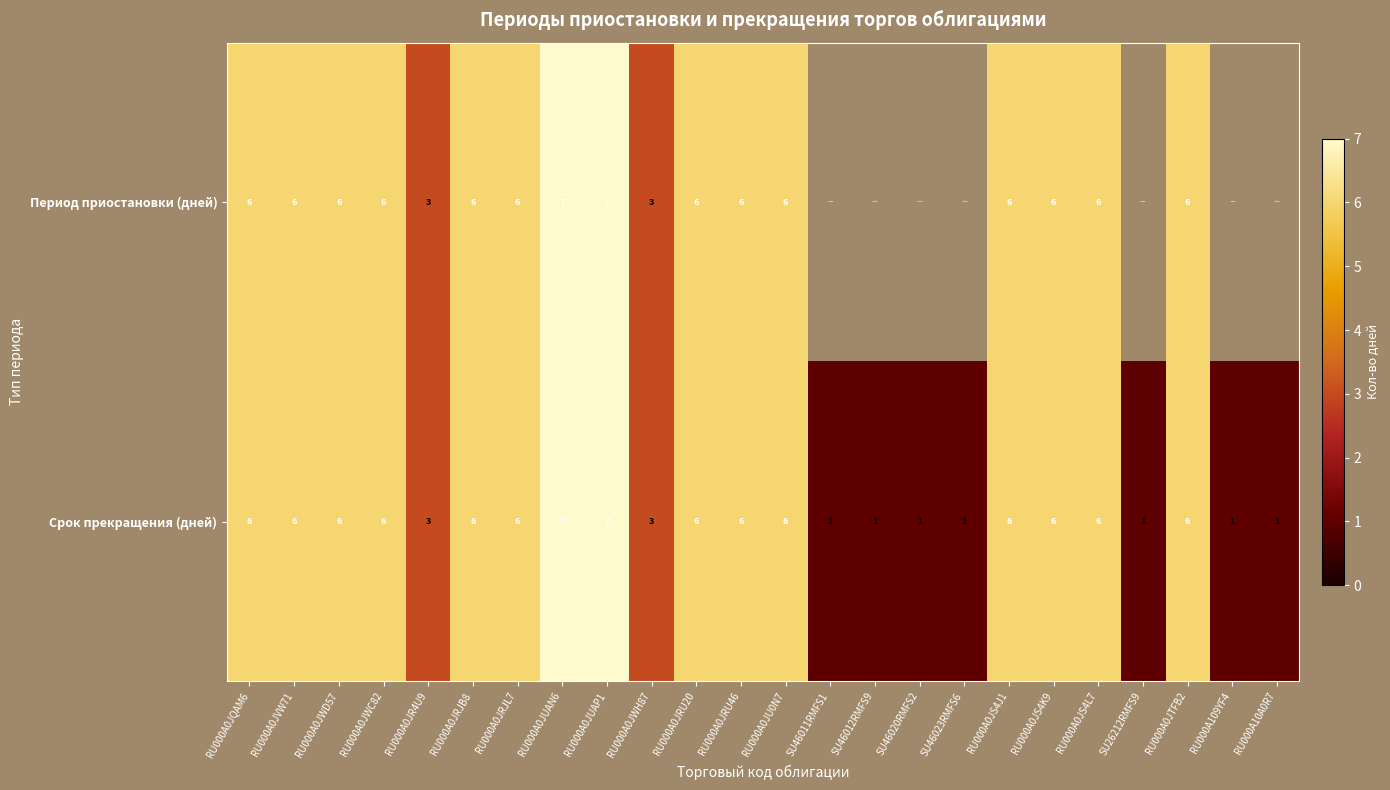

True or false: Срок прекращения (дней) has a value of 1.7 at RU000A109YF4.

False